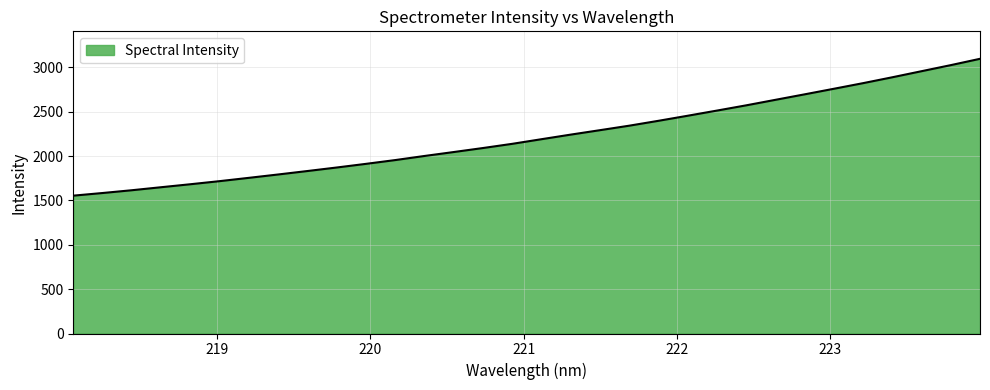

What is the greatest value displayed?

3096.2